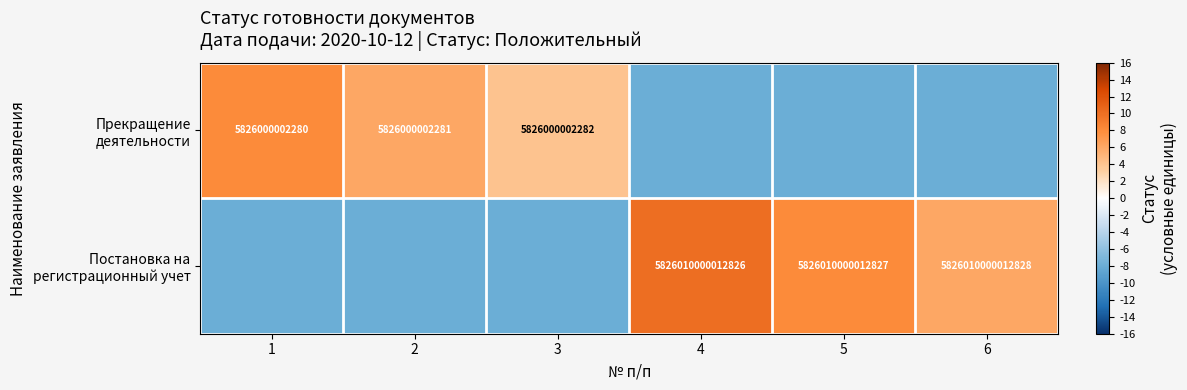

At which category is the sum across all series the highest?

4